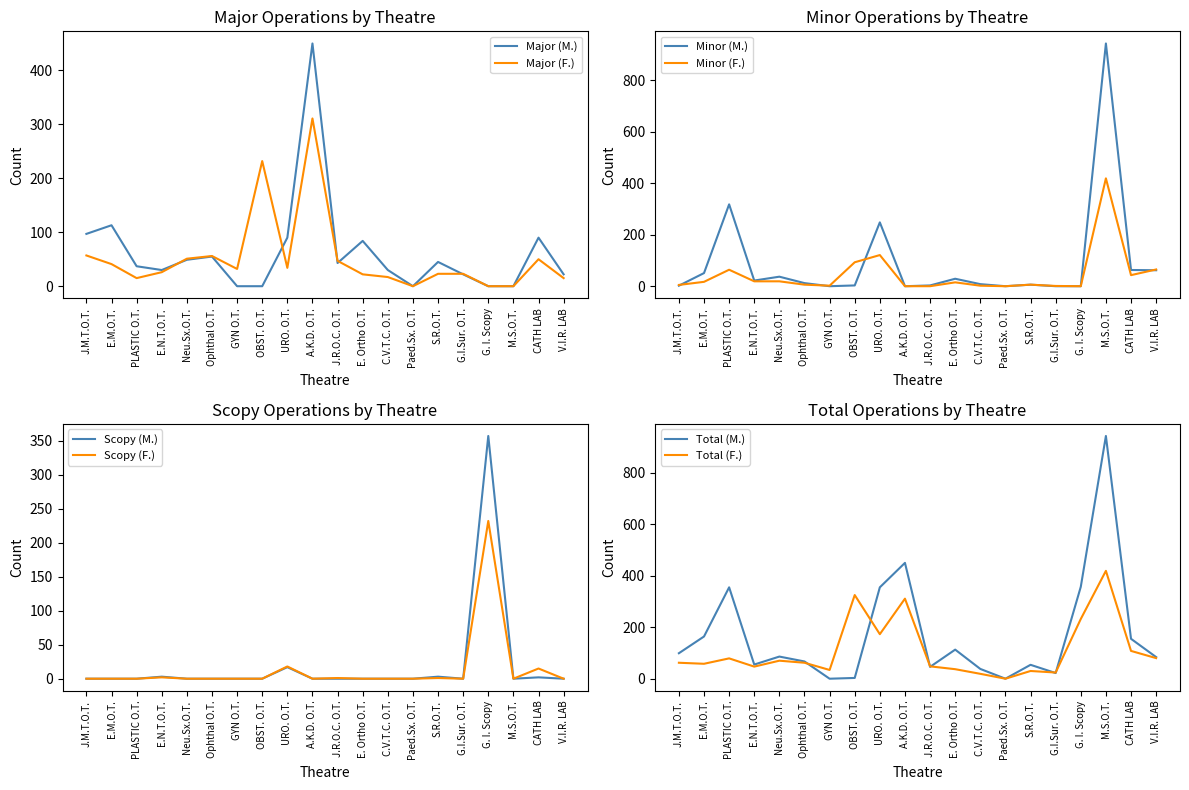

In MAJOR (M.), how many points are lower than both neighbors (excluding endpoints)?

3